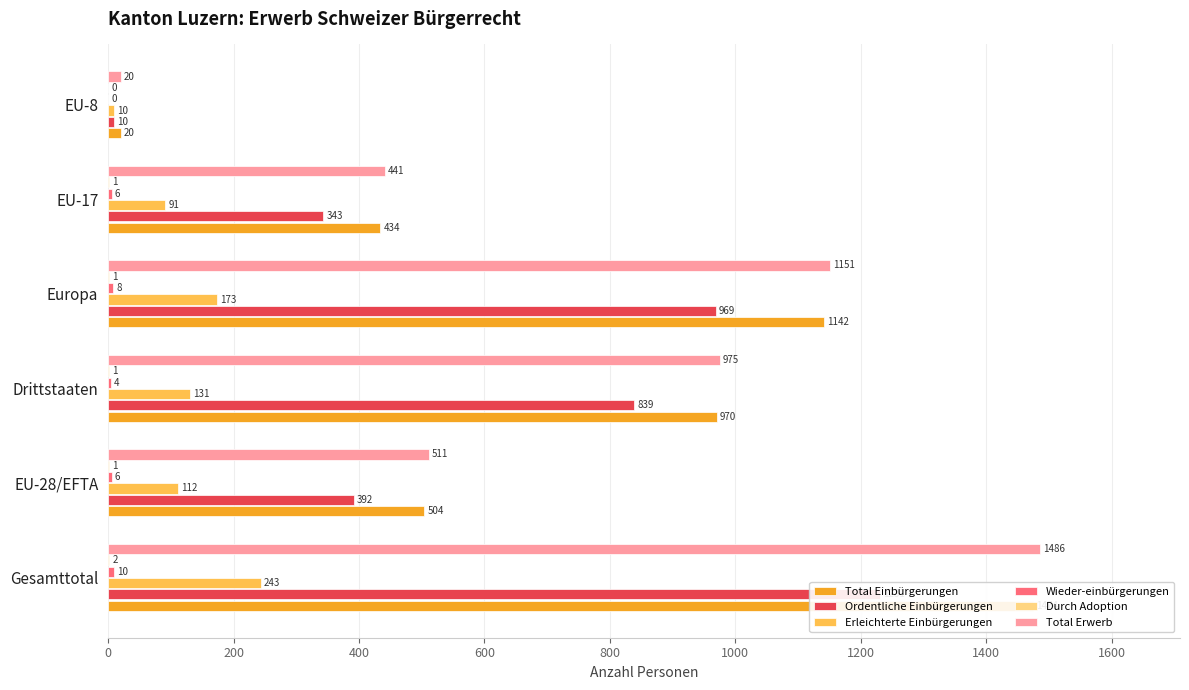

Are the bars grouped side by side (vs. stacked)?

Yes